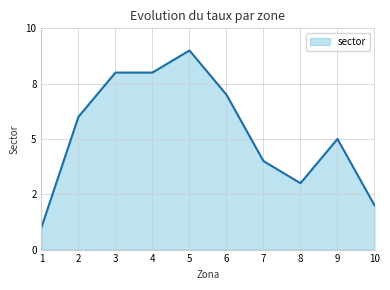

Does the chart display data point markers on the line(s)?

No